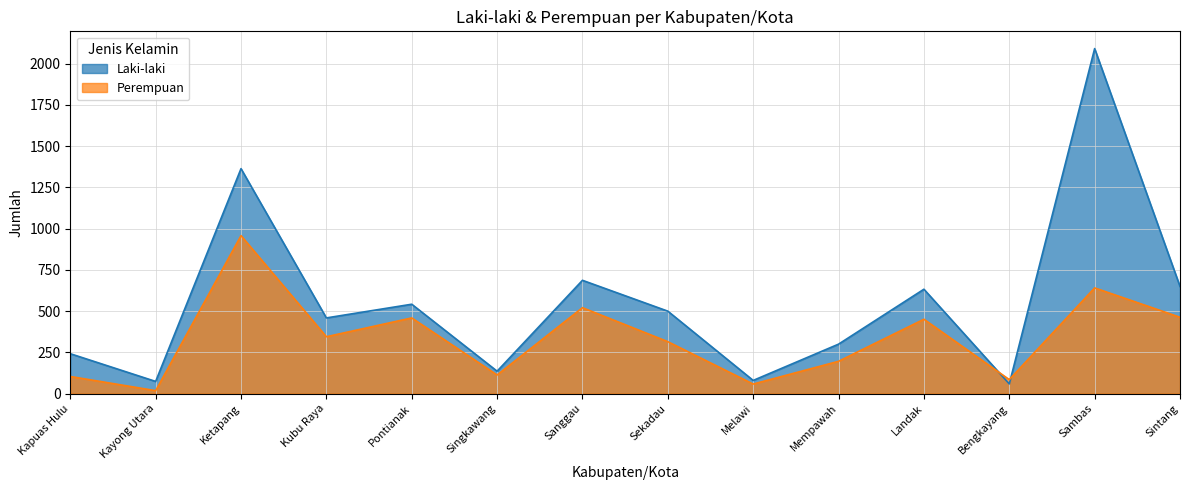

The value of Perempuan at Kayong Utara is 28. True or false?

False